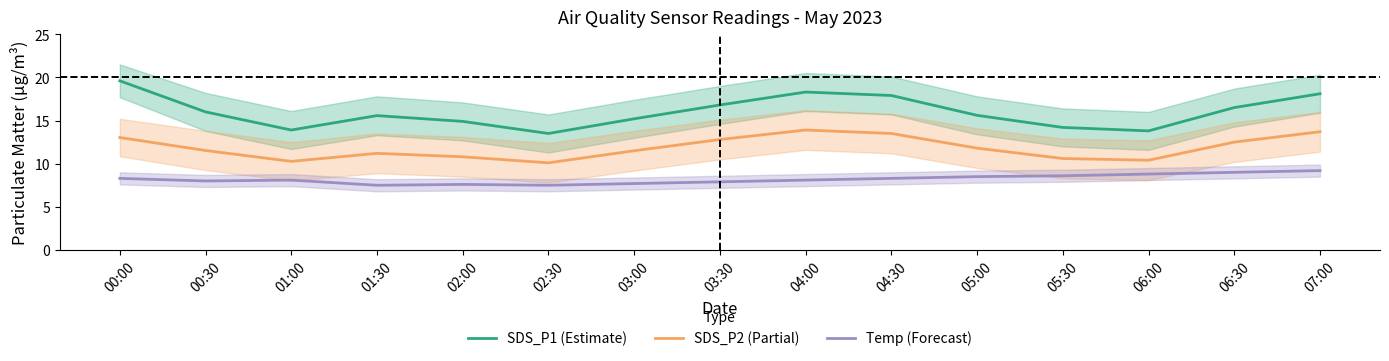

At which category does SDS_P2 (Partial) reach its first local valley?

01:00